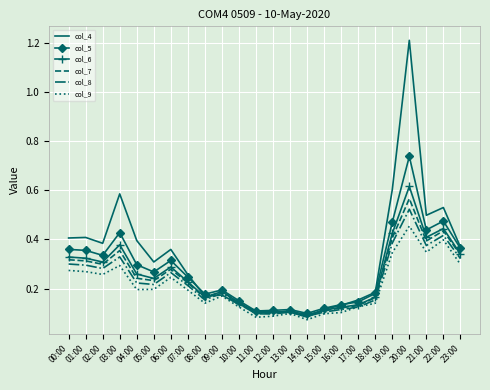

What position from the right is 21:00?

3